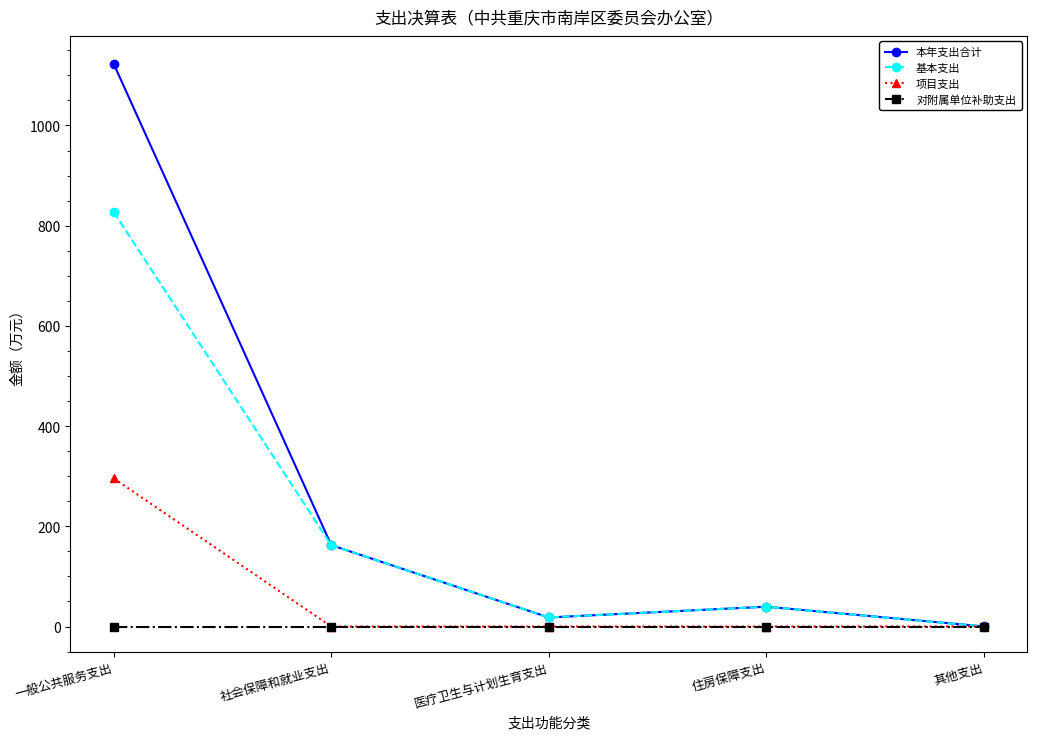

At which category is the sum across all series the highest?

一般公共服务支出